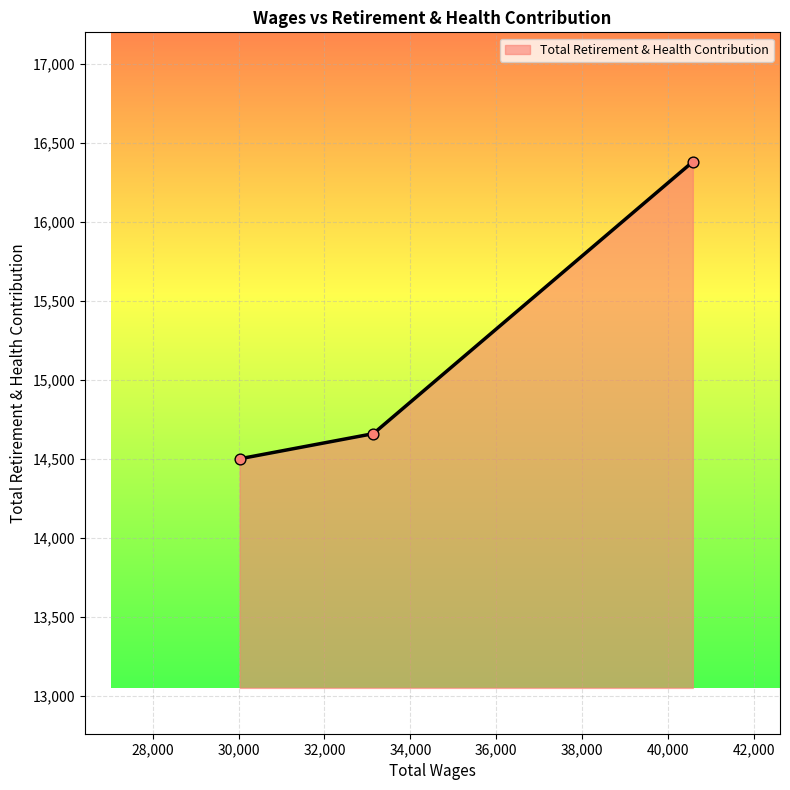

What is the smallest value displayed?

14501